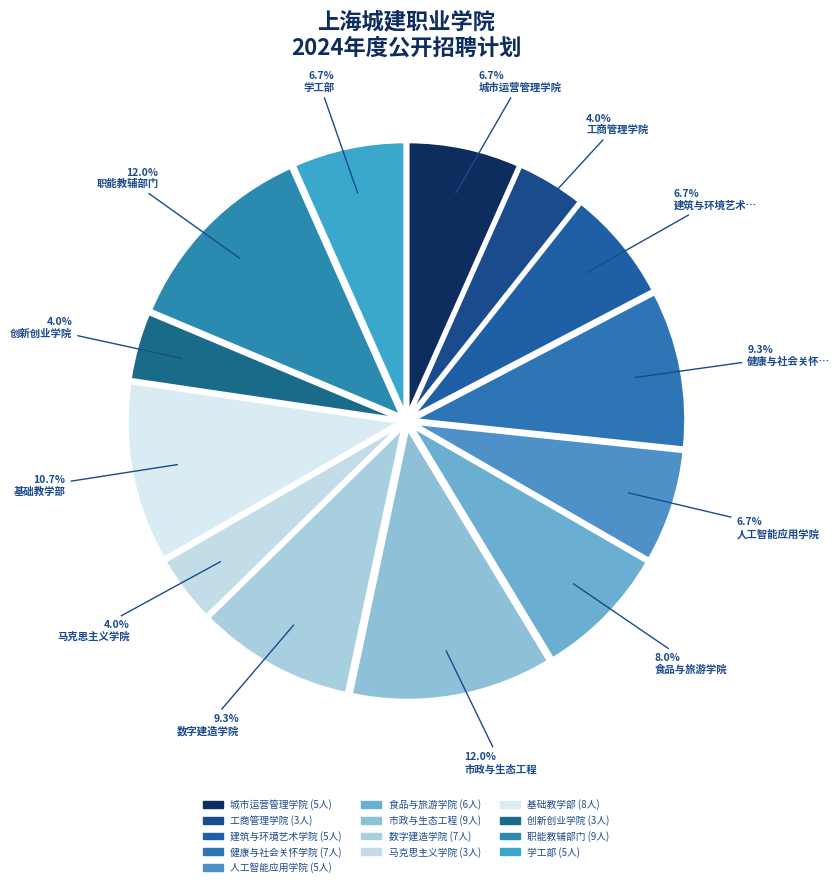

Count the number of slices in the pie.

13